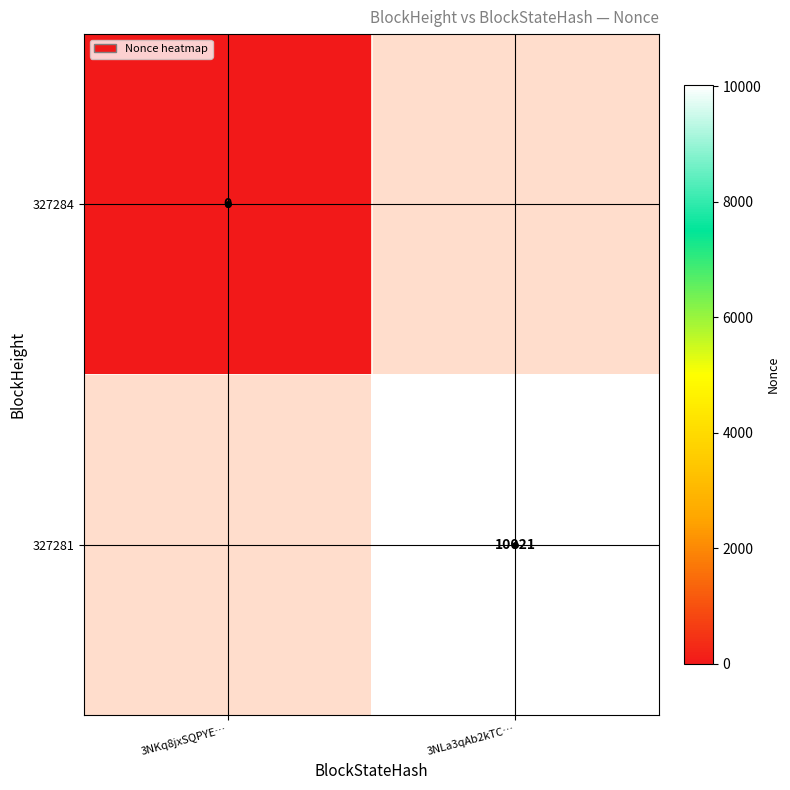

The 327281 series shows 17046.1 at 3NLa3qAb2kTC…. True or false?

False